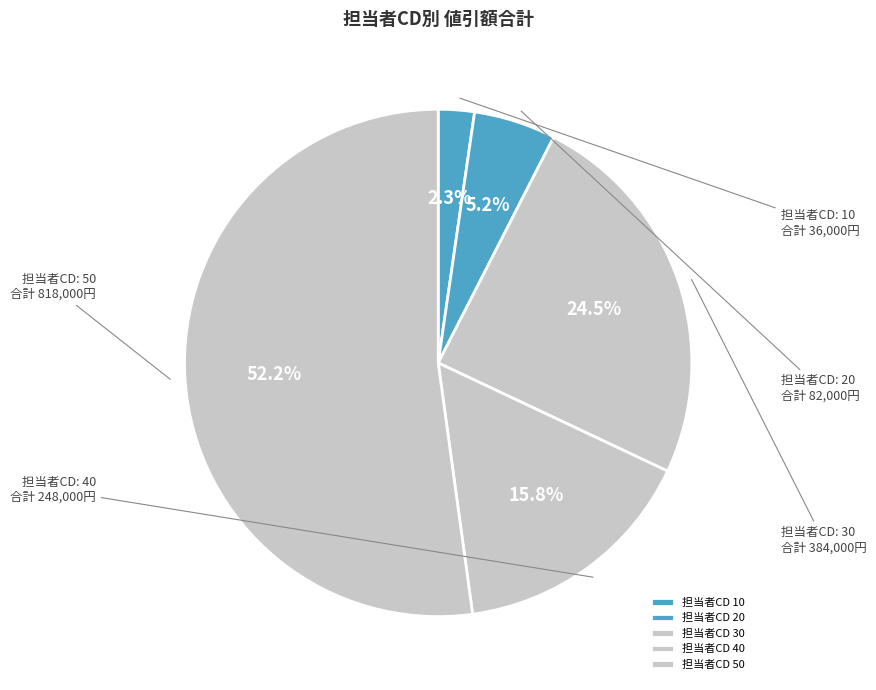

Count the number of slices in the pie.

5